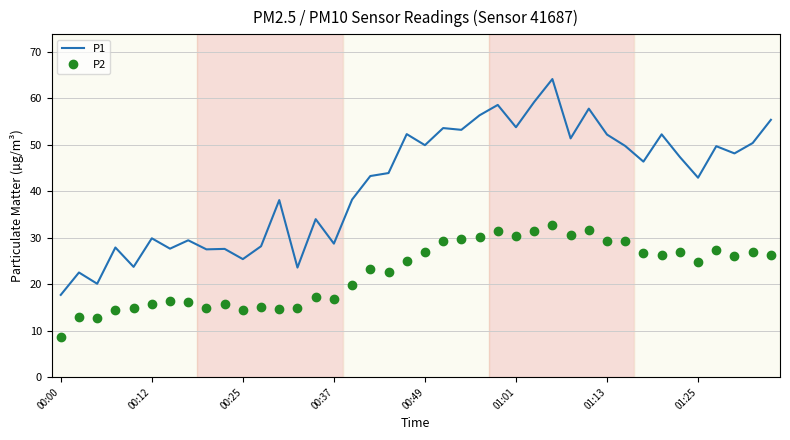

At how many categories does at least one series exceed 26?

34